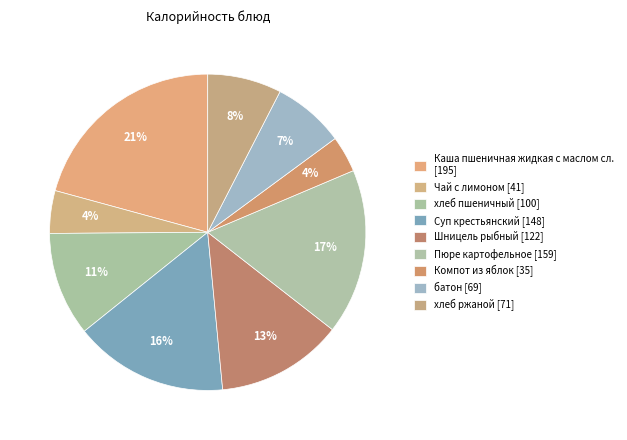

Rank the categories by value from lowest to highest.

Компот из яблок, Чай с лимоном, батон, хлеб ржаной, хлеб пшеничный, Шницель рыбный, Суп крестьянский, Пюре картофельное, Каша пшеничная жидкая с маслом сл.